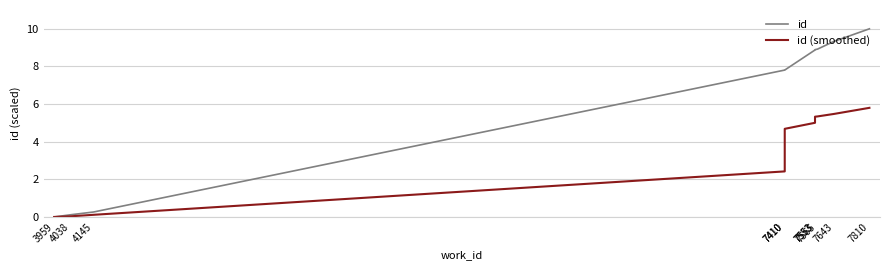

How many values in the id (smoothed) series are below 5?

5